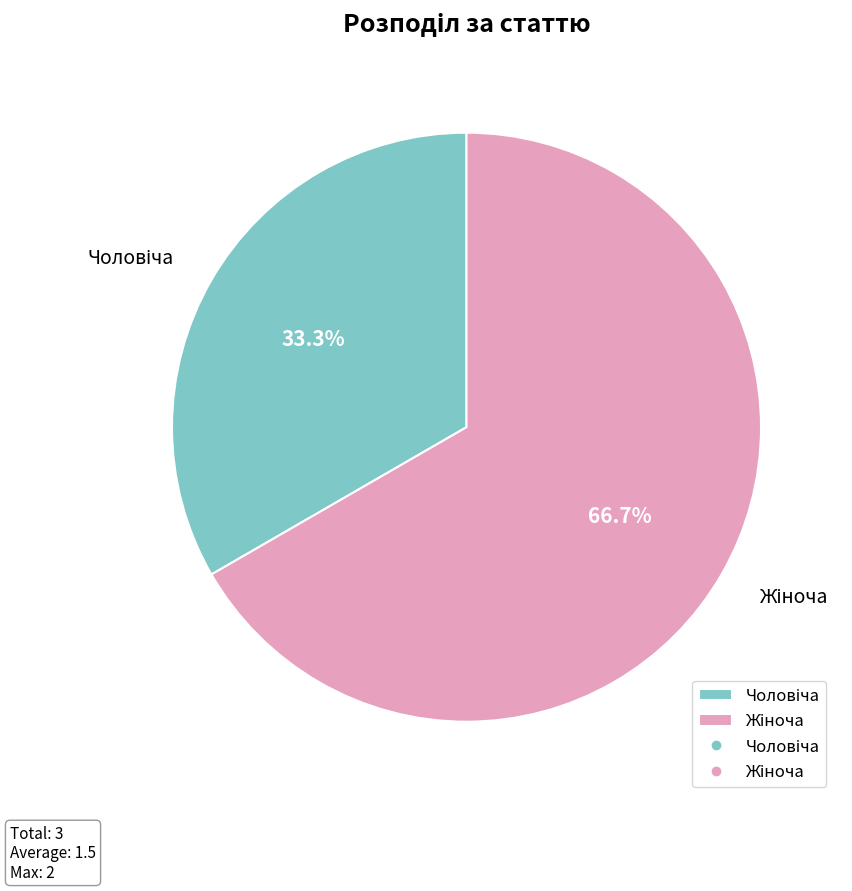

Is there any slice that represents more than half of the pie?

Yes